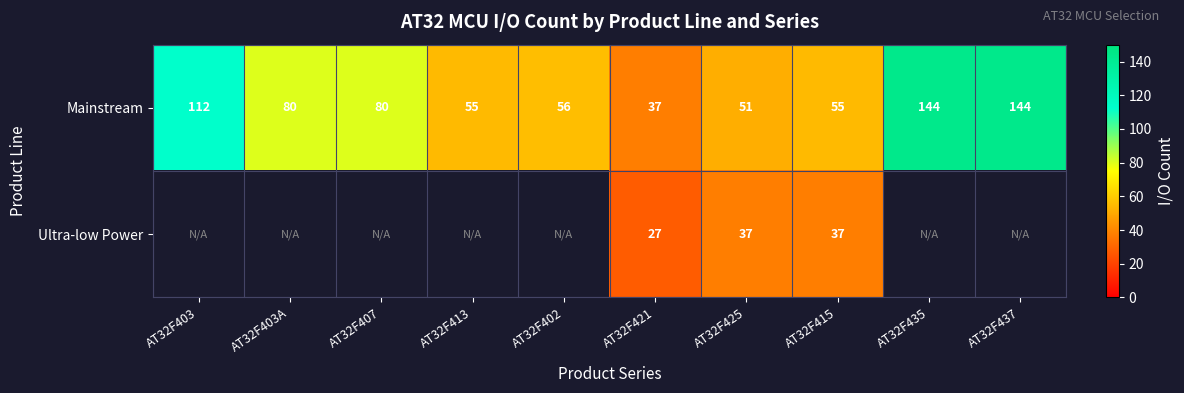

What is the difference between the maximum and second lowest values in the Mainstream series?

93